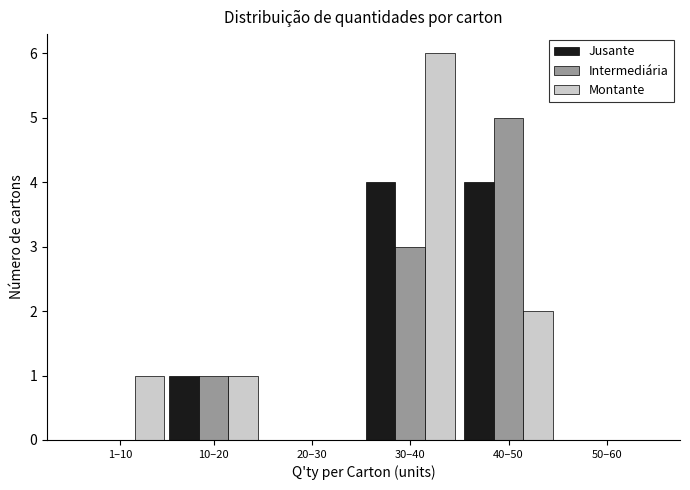

Reading right to left, transcribe all the data shown in this chart.

Jusante: 50–60=0	40–50=4	30–40=4	20–30=0	10–20=1	1–10=0
Intermediária: 50–60=0	40–50=5	30–40=3	20–30=0	10–20=1	1–10=0
Montante: 50–60=0	40–50=2	30–40=6	20–30=0	10–20=1	1–10=1